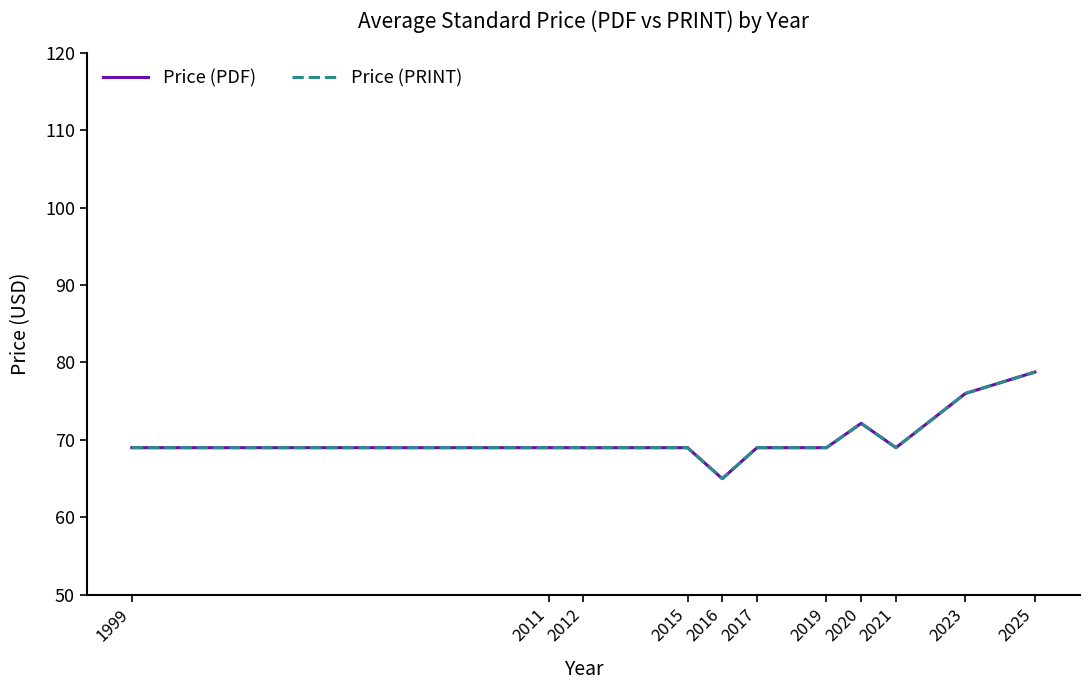

What is the value of the Price (PRINT) point at the 9th from the left?

69.0